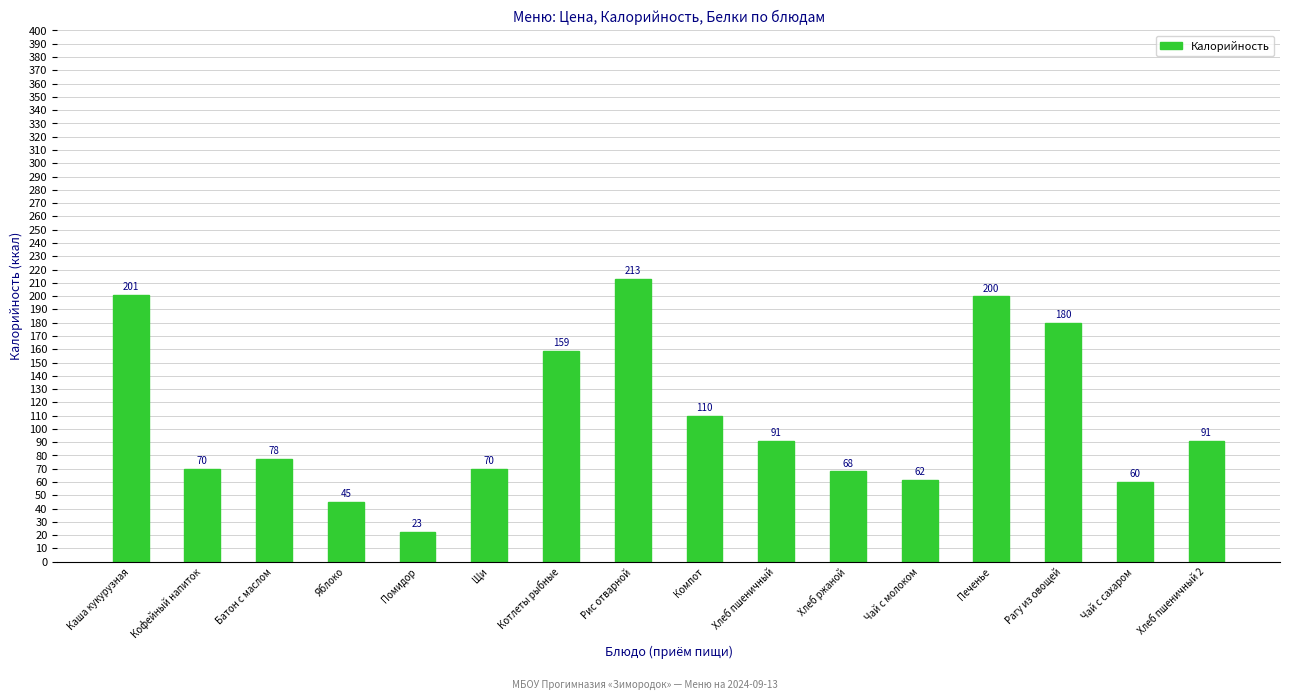

What is the label of the 2nd bar from the left?

Кофейный напиток